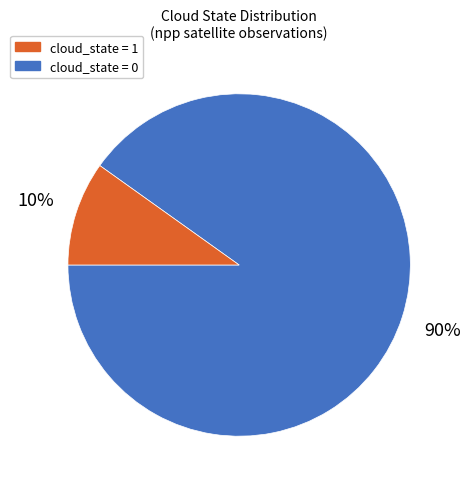

How many segments does this pie chart have?

2